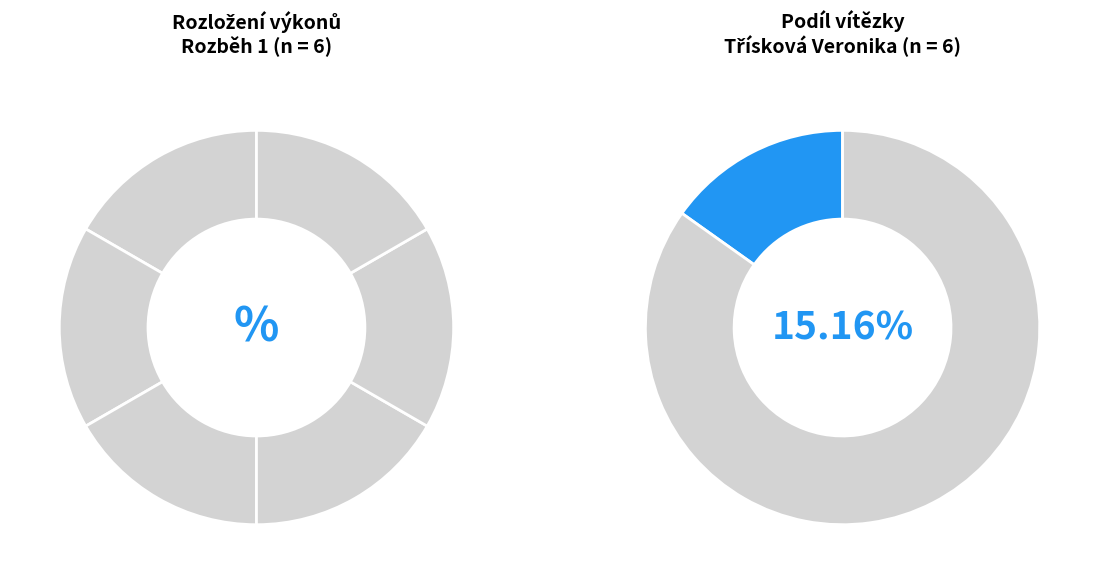

Count the number of slices in the pie.

6